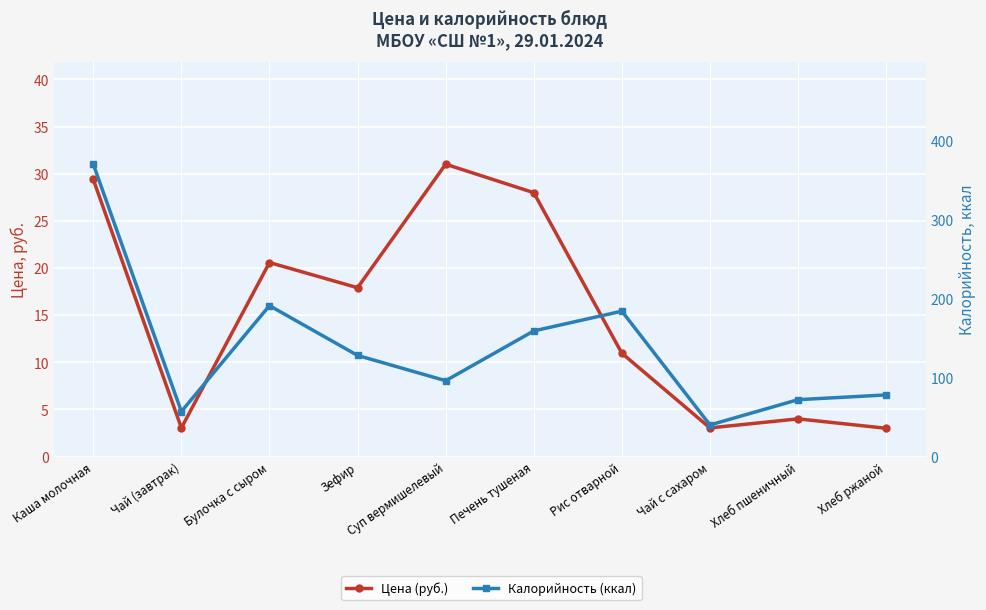

At which category does Цена (руб.) reach its first local valley?

Чай (завтрак)